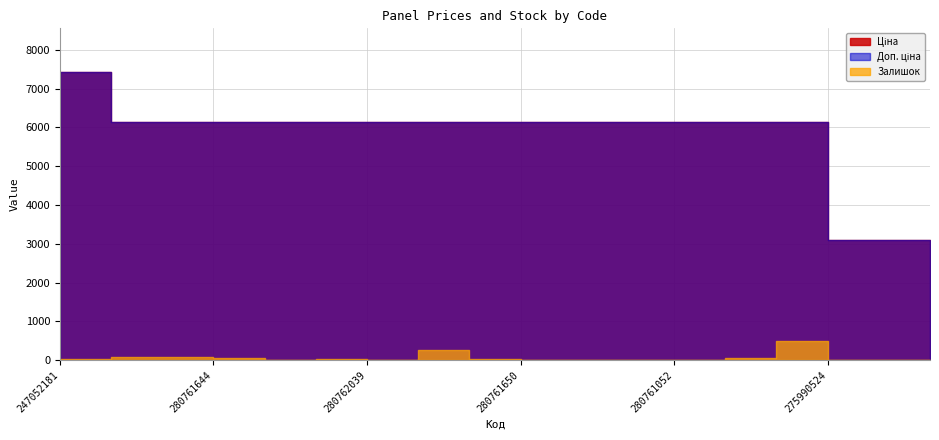

What value does the Доп. ціна series have at 275990524?

6143.2